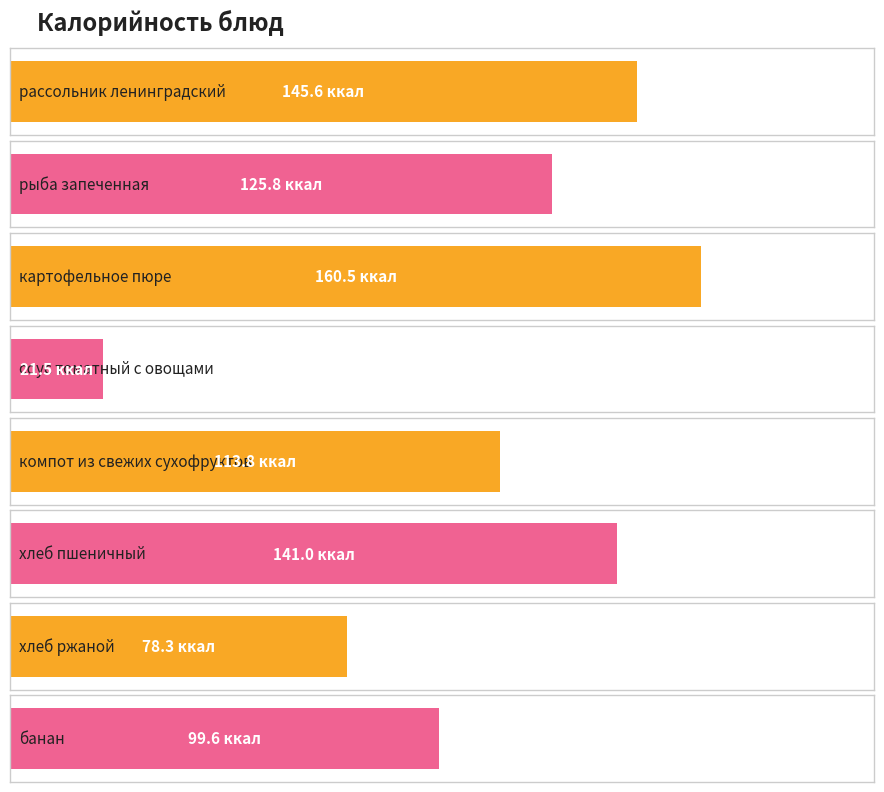

Reading right to left, what are all the values shown in this chart?

банан=99.6	хлеб ржаной=78.3	хлеб пшеничный=141.0	компот из свежих сухофруктов=113.8	соус томатный с овощами=21.5	картофельное пюре=160.5	рыба запеченная=125.8	рассольник ленинградский=145.6